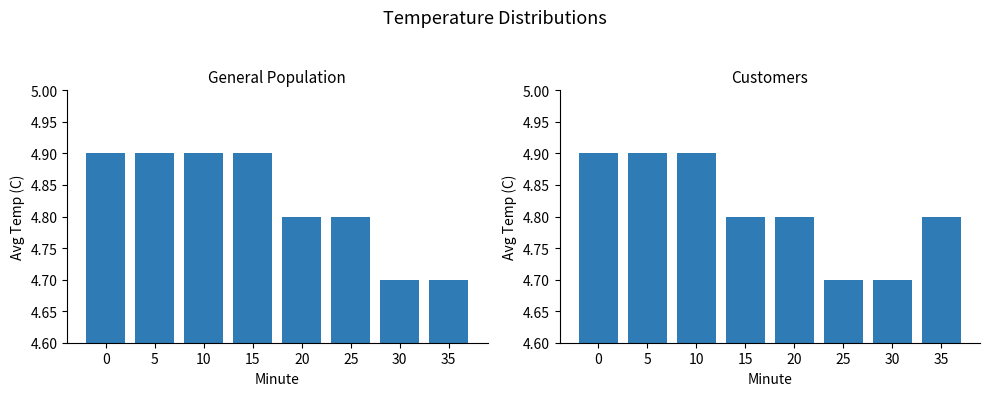

What is the value of the Customers bar at the 6th from the left?

4.7